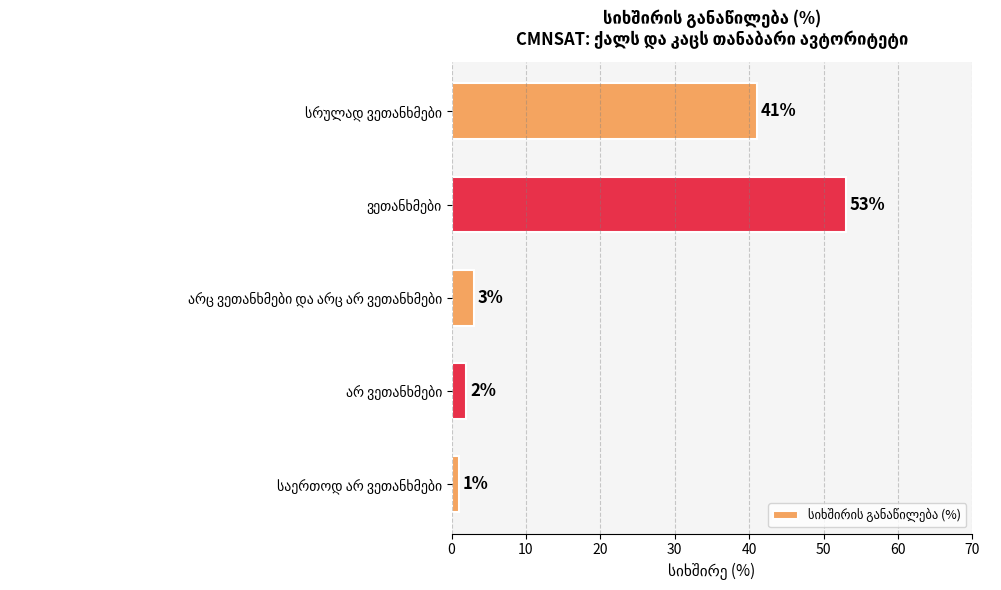

Count the number of categories in the chart.

5